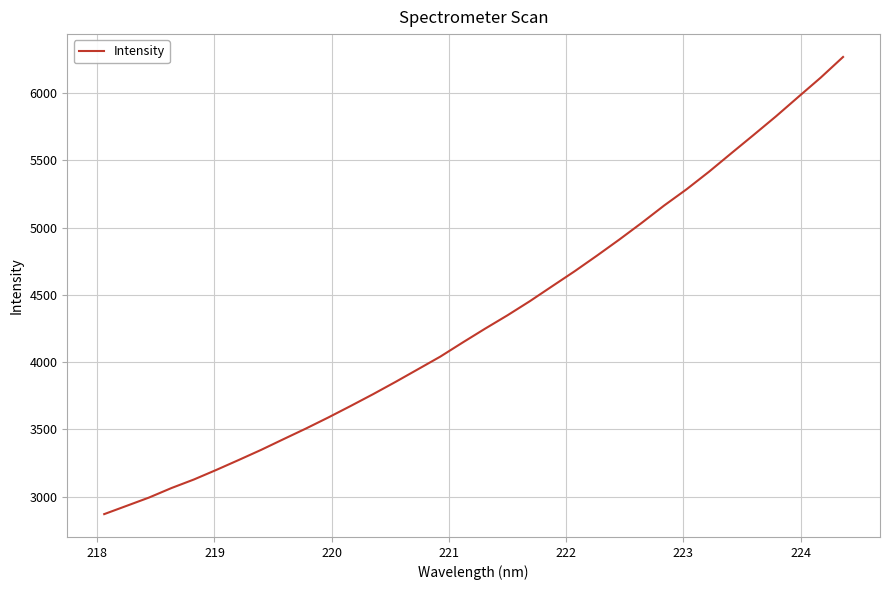

What is the maximum value shown in the chart?

6269.3